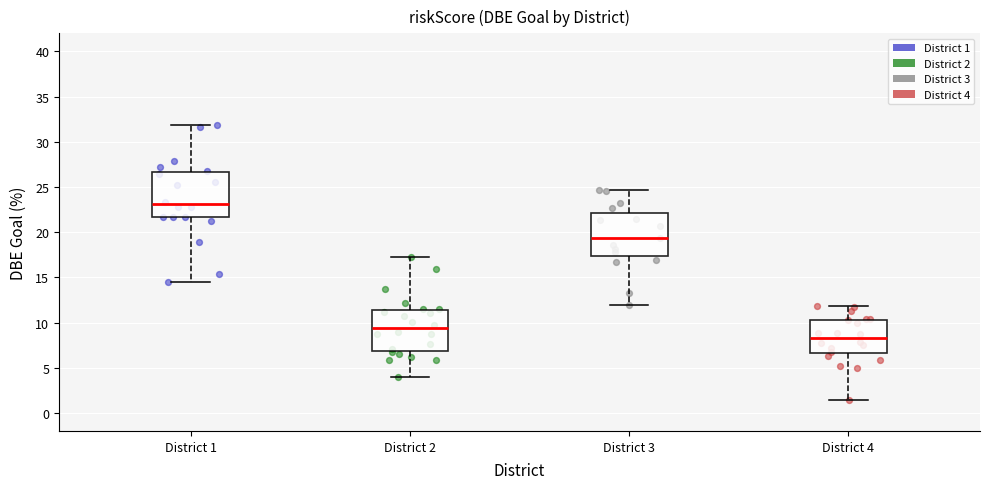

Reading left to right, transcribe this box plot: for each box, give where its median line is, the range the box spans, and where its two whiskers end, as read against the y-axis. The values are not printed on the chart, so give them approximately, as read against the axis.

District 1: median 23.0, box 21.5 to 26.5, whiskers 14.5 to 32.0
District 2: median 9.5, box 7.0 to 11.5, whiskers 4.0 to 17.5
District 3: median 19.5, box 17.5 to 22.0, whiskers 12.0 to 24.5
District 4: median 8.5, box 6.5 to 10.5, whiskers 1.5 to 12.0